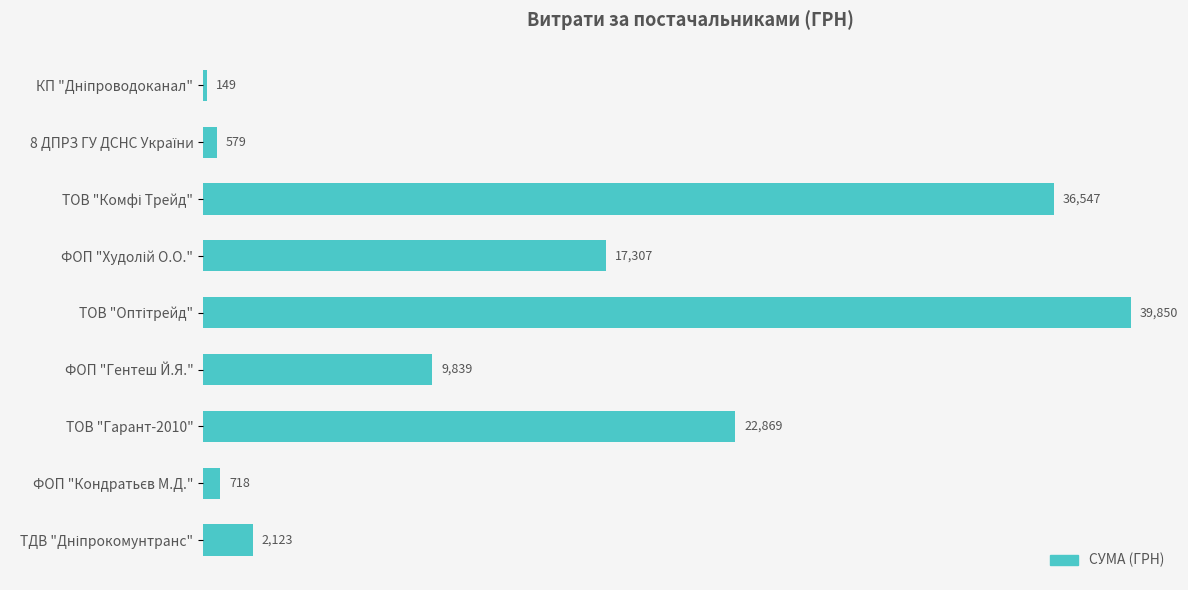

What is the smallest value displayed?

149.0